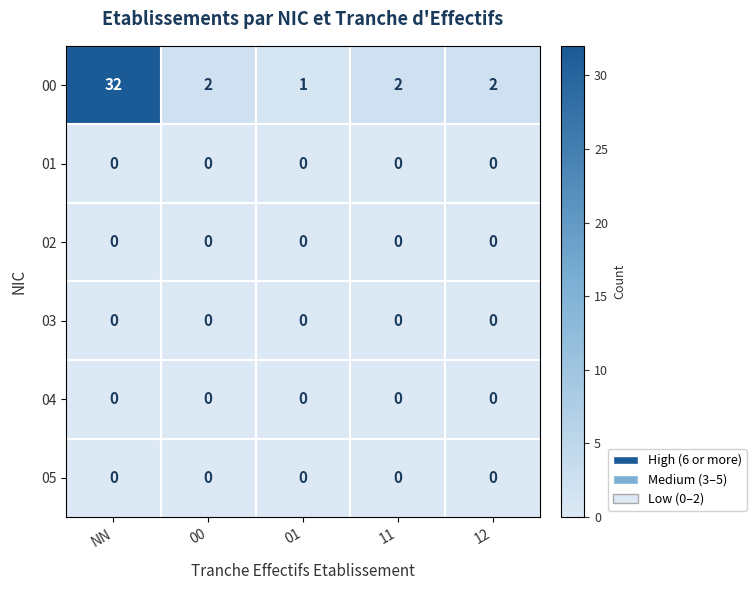

What is the maximum value shown in the chart?

32